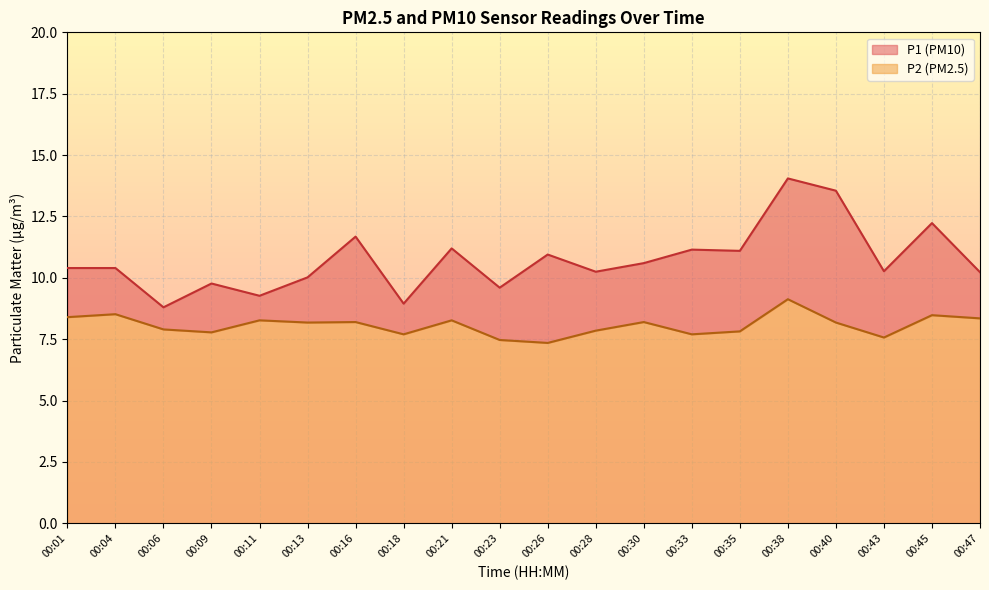

Which series has the largest total across all categories?

P1